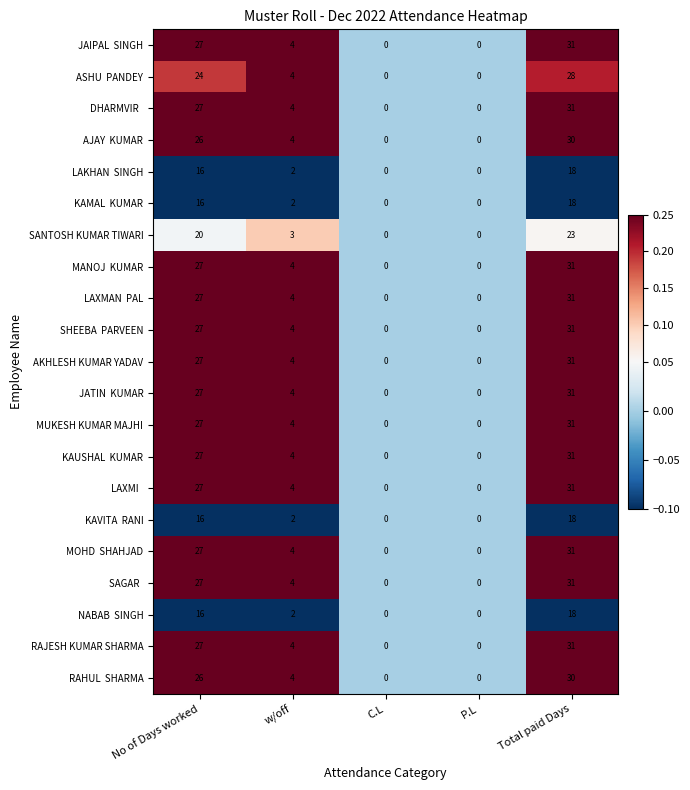

What is the sum of all MUKESH KUMAR MAJHI values?

62